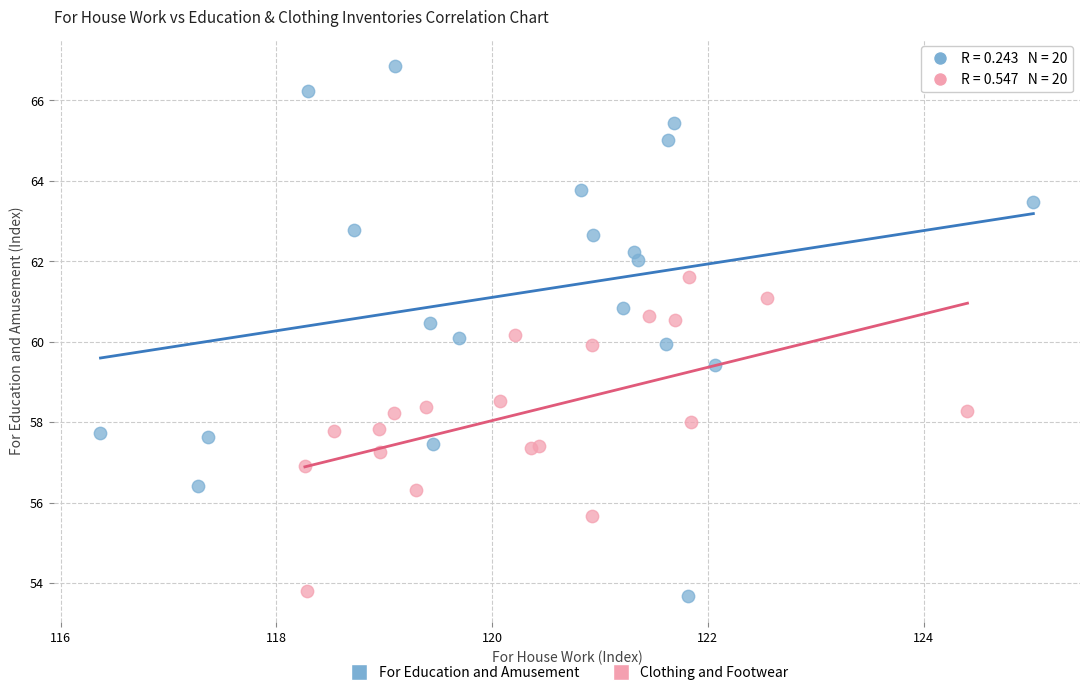

Which series has the largest Y range (max minus min)?

For Education and Amusement